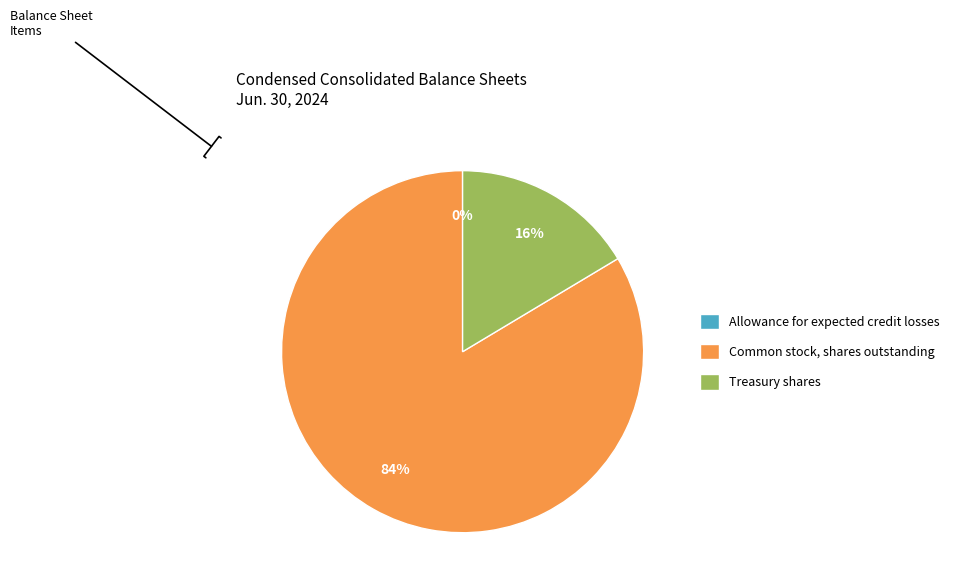

To the nearest percent, what percentage of the pie is Common stock, shares outstanding?

84%